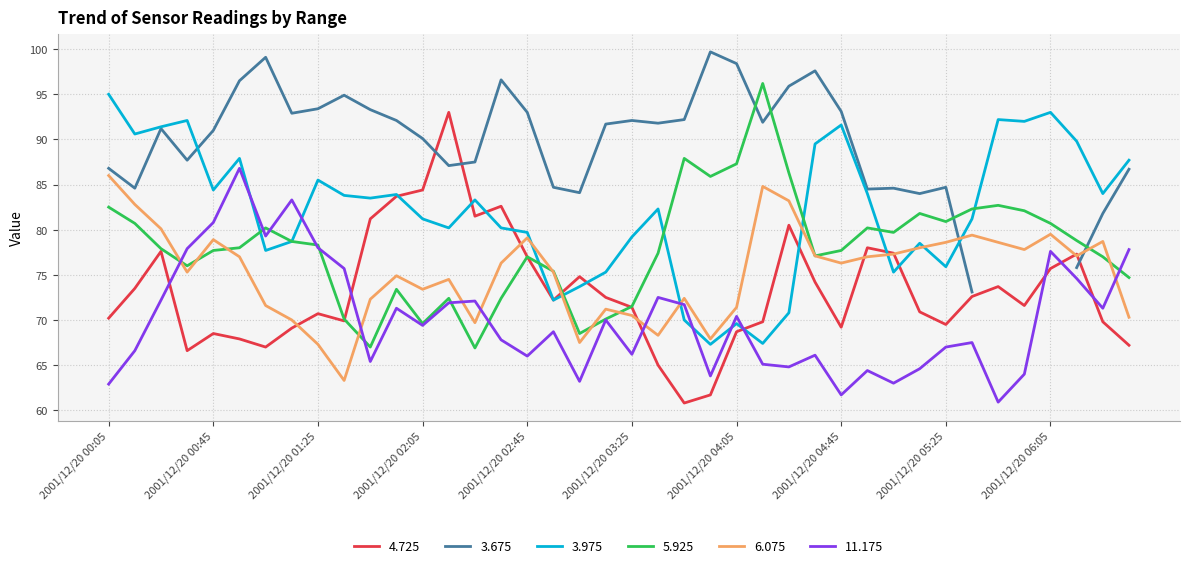

At which category is the sum across all series the highest?

2001/12/20 06:05